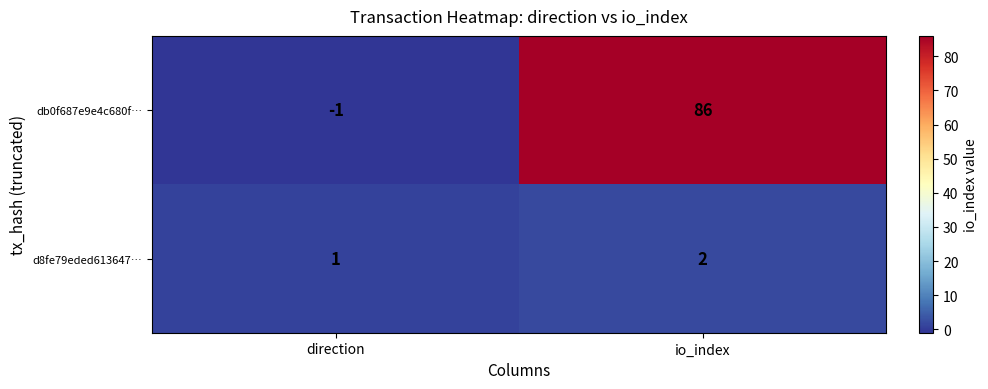

At which category is the sum across all series the highest?

io_index